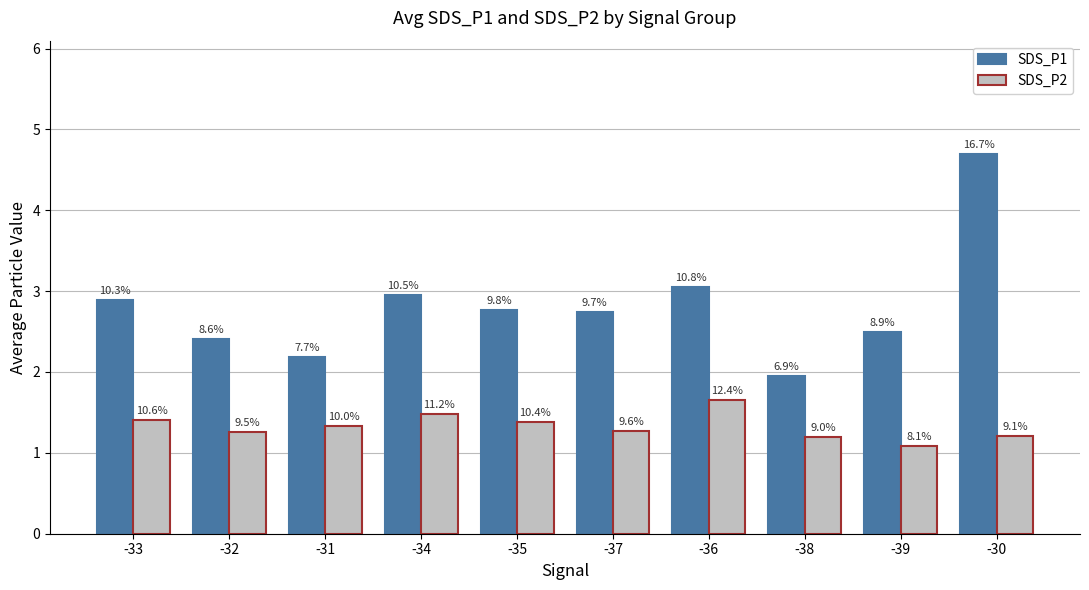

Are the bars horizontal?

No